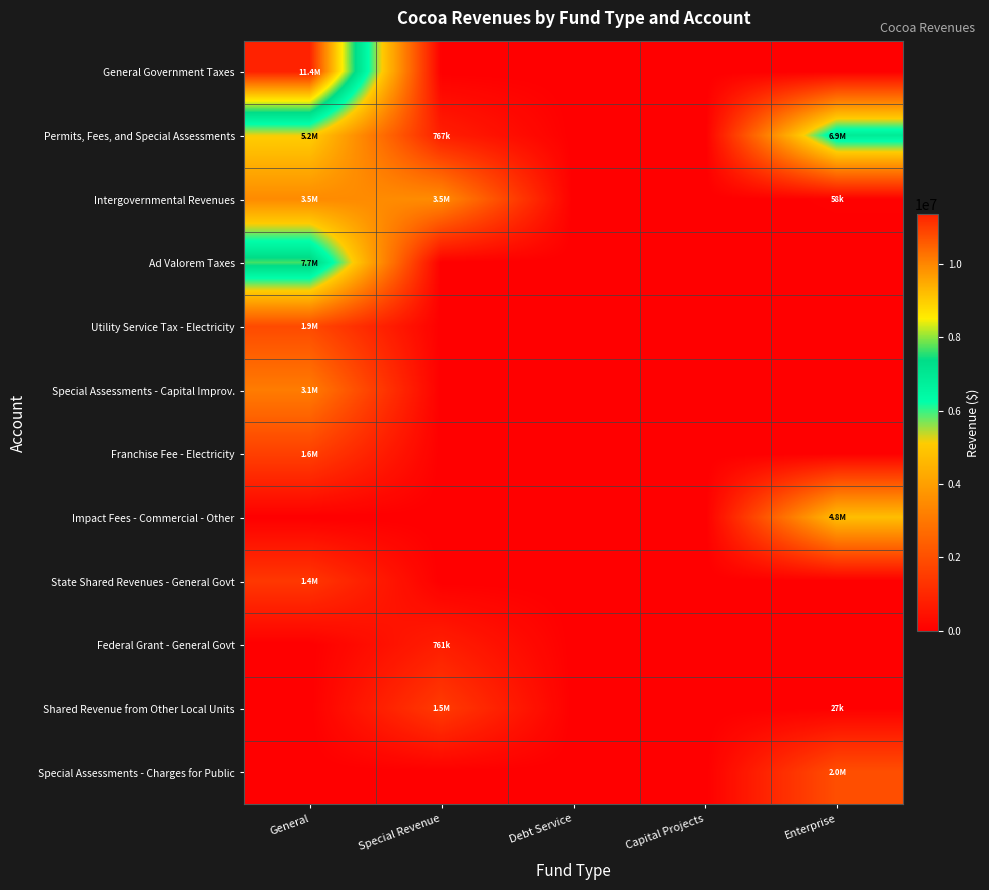

How many categories are shown in the chart?

5